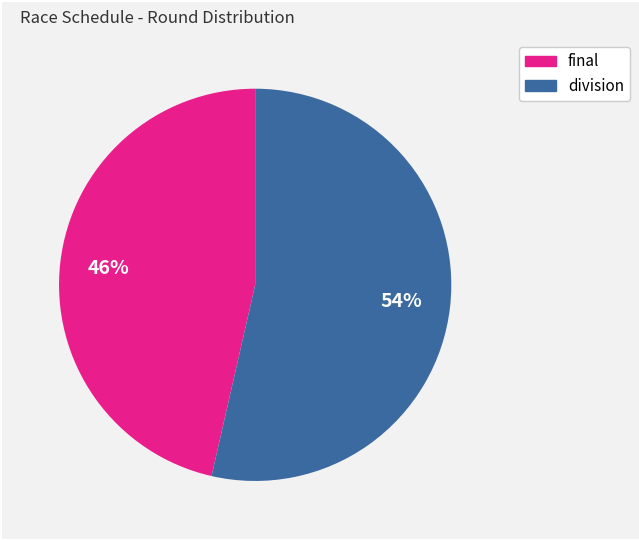

Which has a higher value, final or division?

division